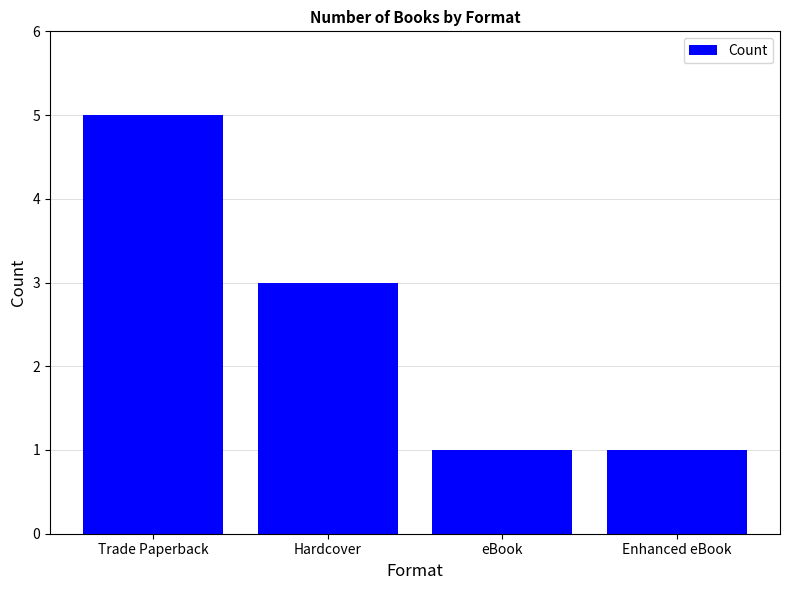

What is the sum of all values?

10